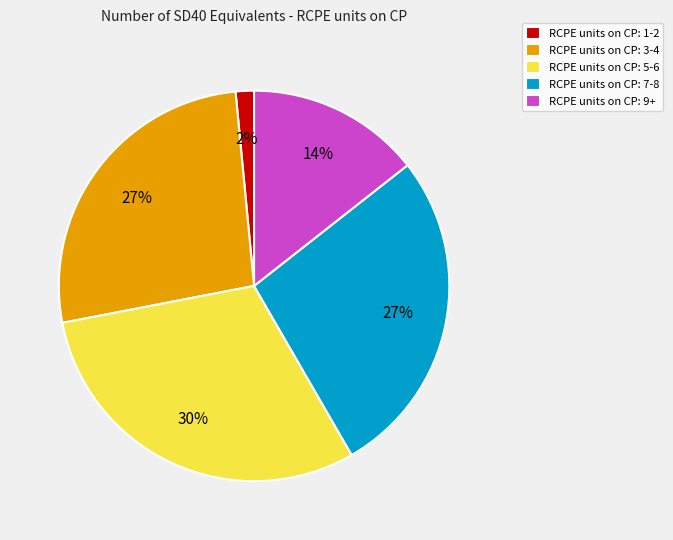

Is the sum of RCPE units on CP: 1-2 and RCPE units on CP: 7-8 greater than half?

No